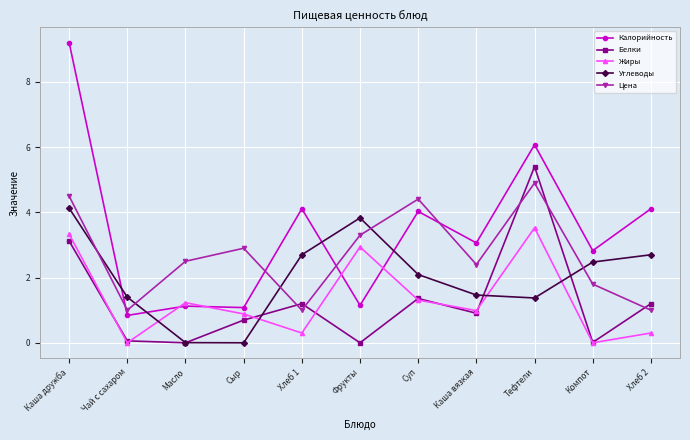

Rank the series by their maximum value, from highest to lowest.

Калорийность, Белки, Цена, Углеводы, Жиры